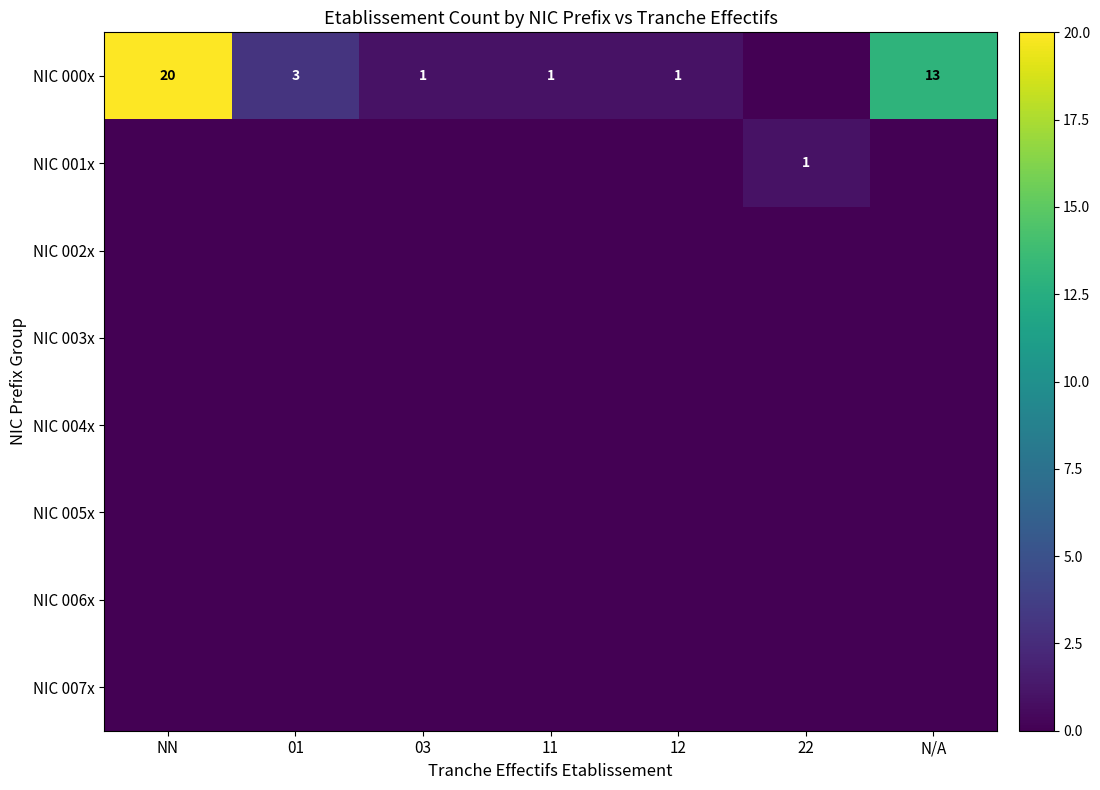

The value of NIC 001x at 22 is 1. True or false?

True